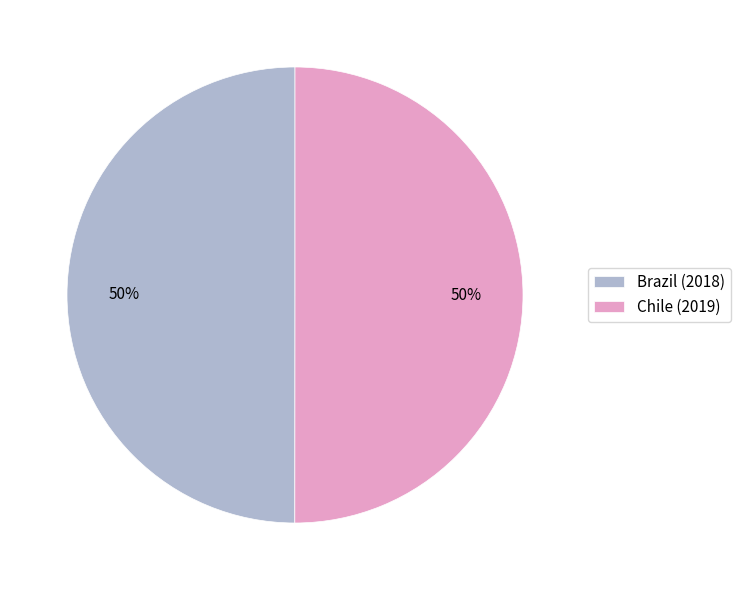

To the nearest percent, what percentage of the pie is Chile (2019)?

50%